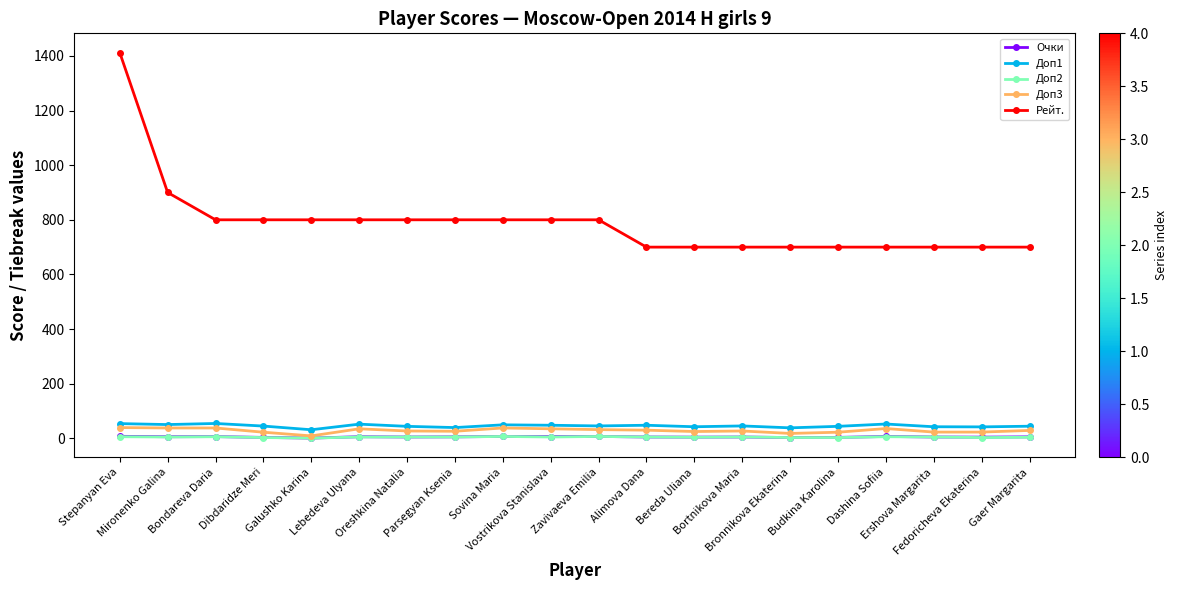

Which series has the largest range (max minus min)?

Рейт.